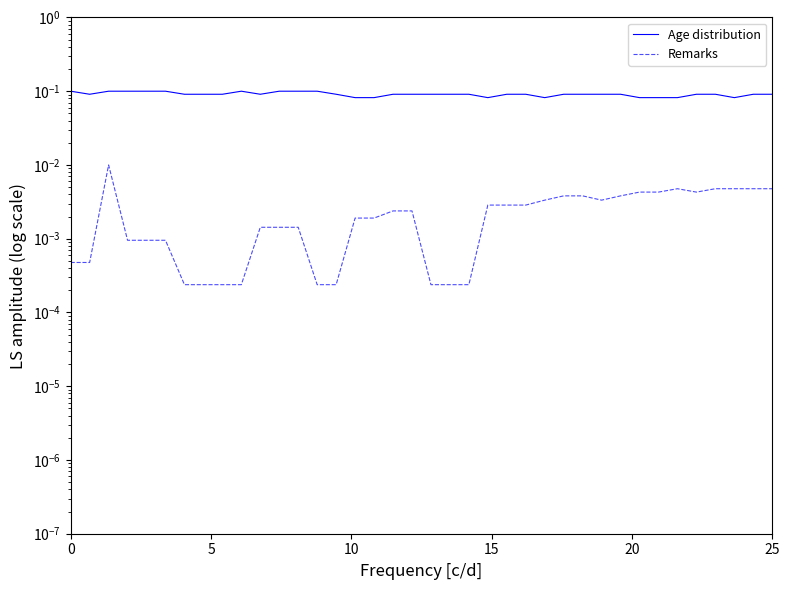

Reading left to right, list all the values displayed in this chart.

Age distribution: 0.1	0.1	0.1	0.1	0.1	0.1	0.1	0.1	0.1	0.1	0.1	0.1	0.1	0.1	0.1	0.1	0.1	0.1	0.1	0.1	0.1	0.1	0.1	0.1	0.1	0.1	0.1	0.1	0.1	0.1	0.1	0.1	0.1	0.1	0.1	0.1	0.1	0.1
Remarks: 0.0	0.0	0.0	0.0	0.0	0.0	0.0	0.0	0.0	0.0	0.0	0.0	0.0	0.0	0.0	0.0	0.0	0.0	0.0	0.0	0.0	0.0	0.0	0.0	0.0	0.0	0.0	0.0	0.0	0.0	0.0	0.0	0.0	0.0	0.0	0.0	0.0	0.0